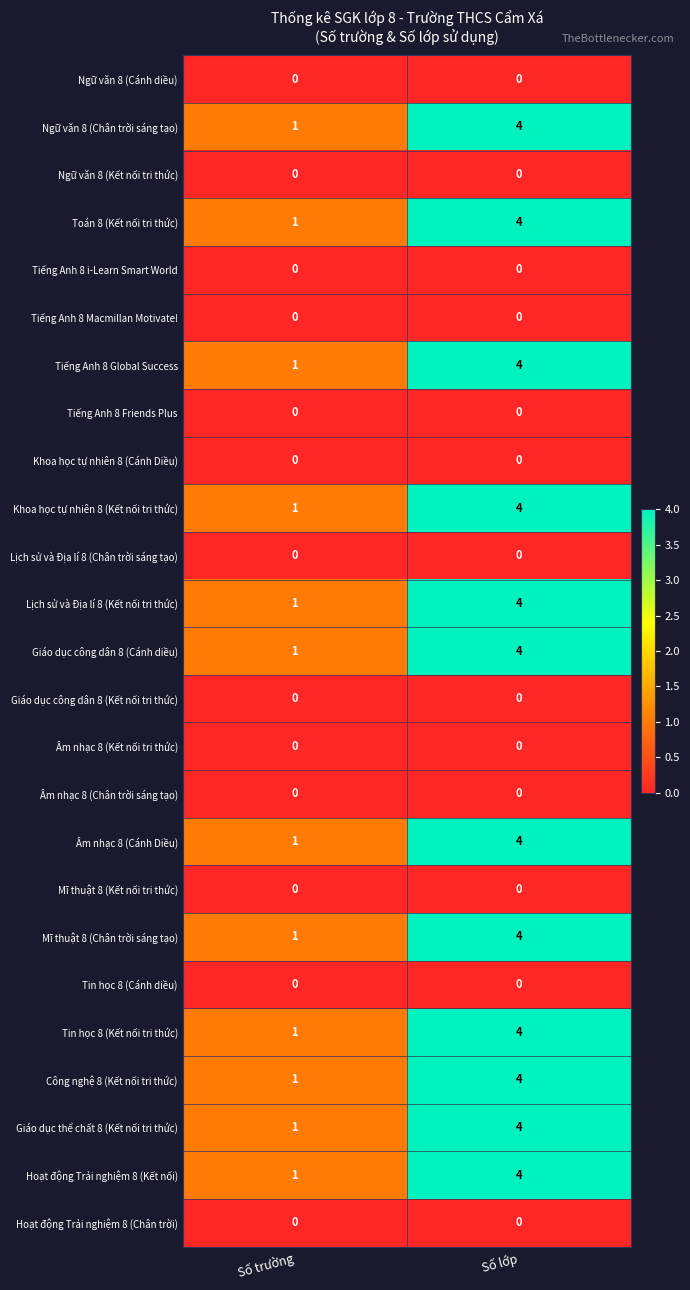

Which category has the highest value across all series?

Số lớp